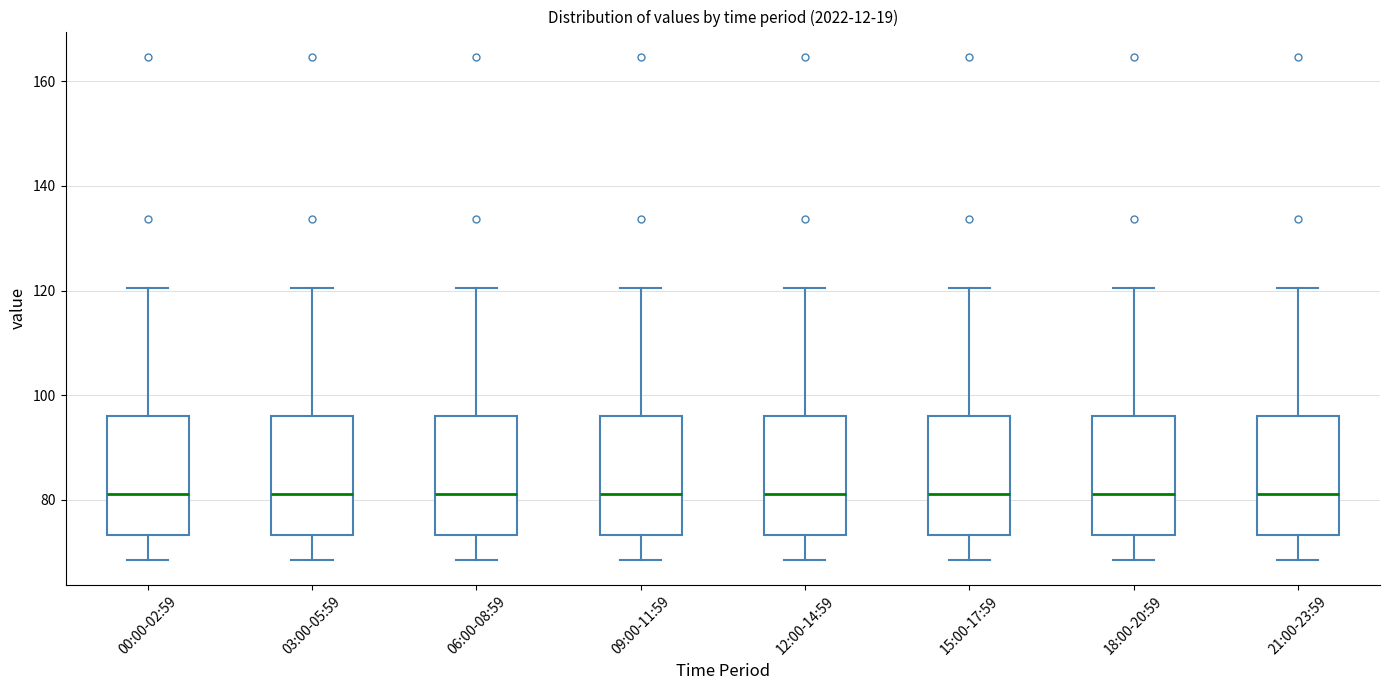

Where does the median line of the box for 12:00-14:59 sit on the y-axis? The values are not printed on the chart, so give them approximately, as read against the axis.

82